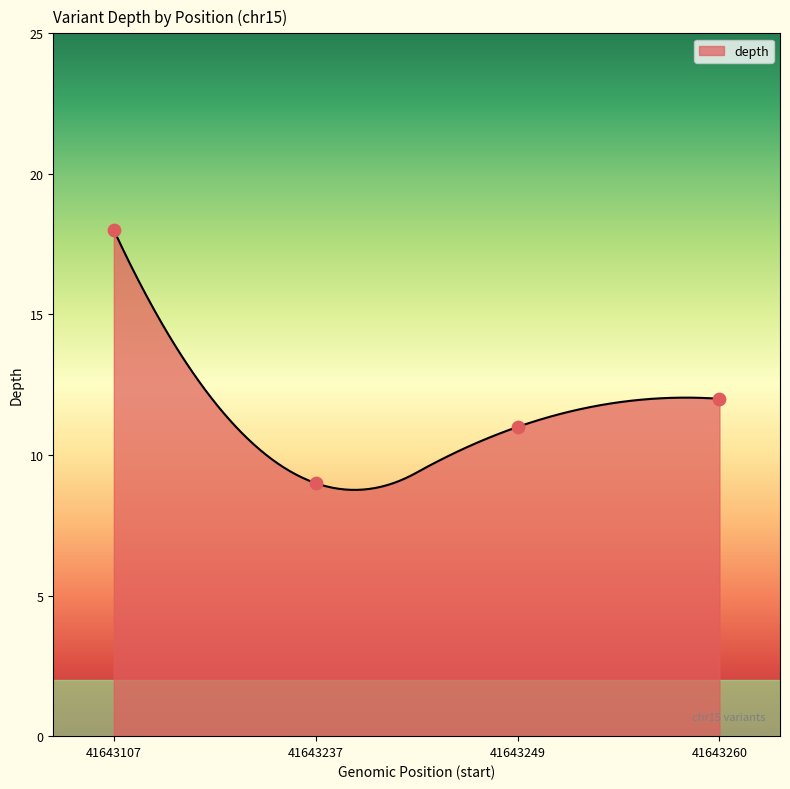

What is the change in value from 41643249 to 41643260?

+1